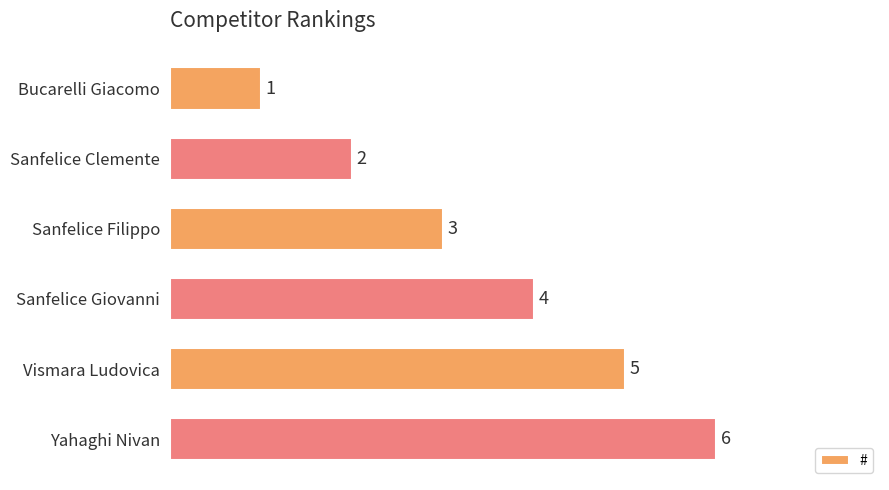

Is it true that the value at Yahaghi Nivan is 3?

False